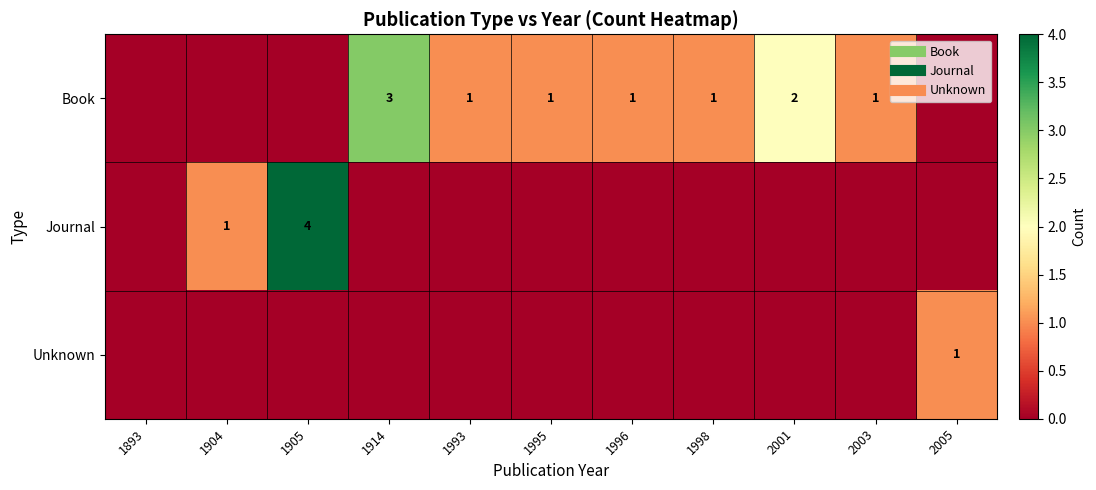

Rank the series by their average value, from highest to lowest.

Book, Journal, Unknown